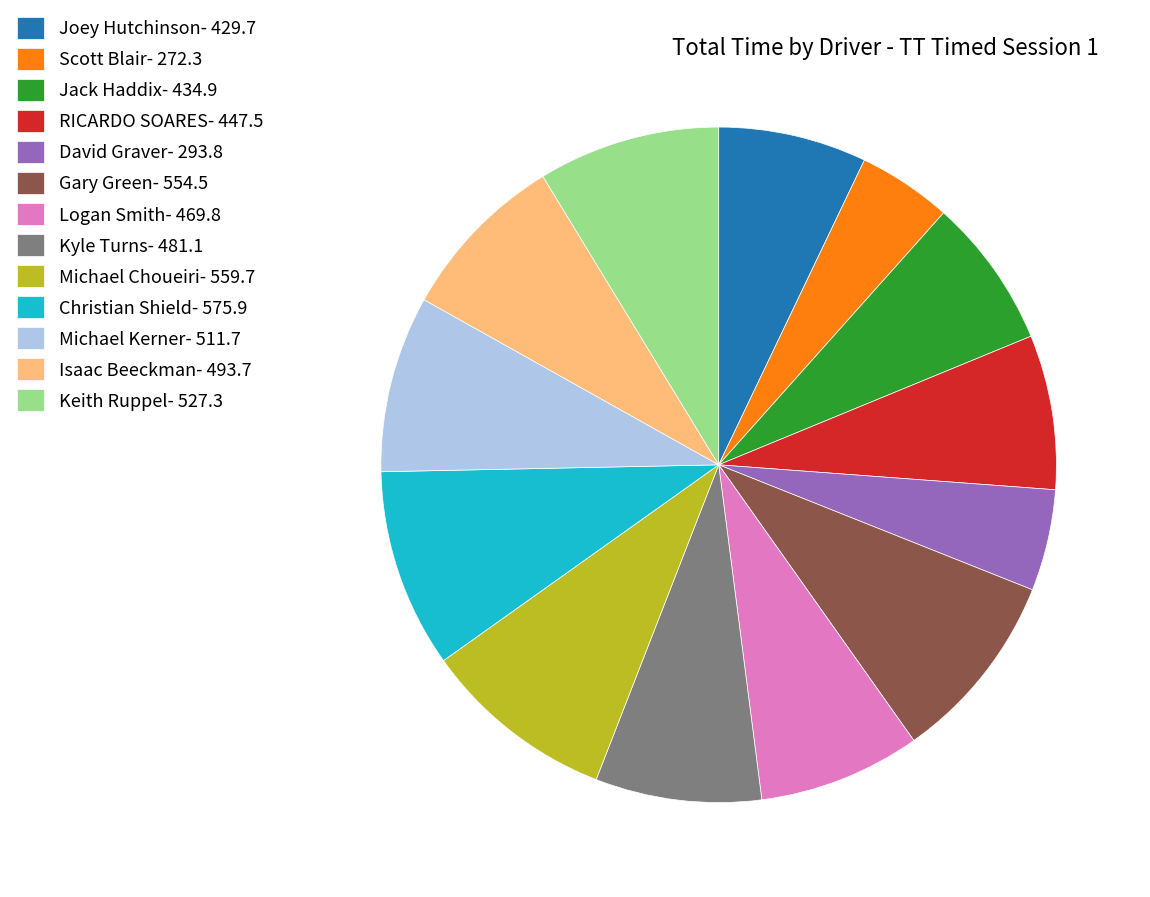

True or false: Scott Blair accounts for 4% of the total.

True